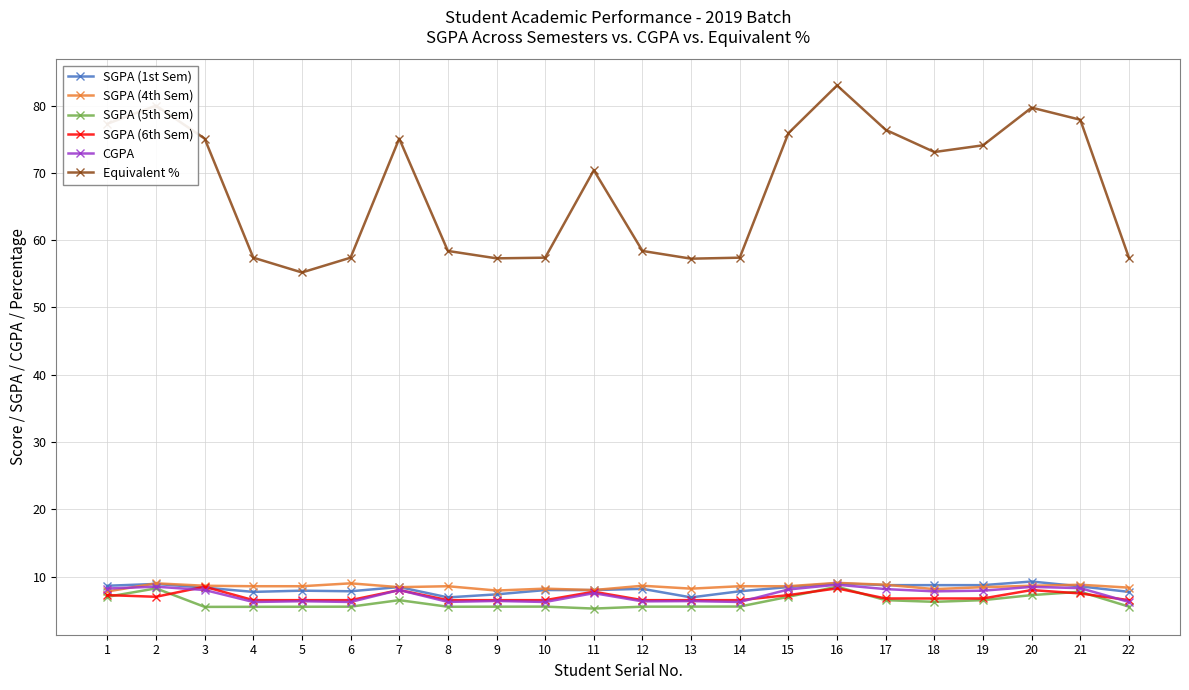

The Equivalent % series shows 83.0 at 16. True or false?

True